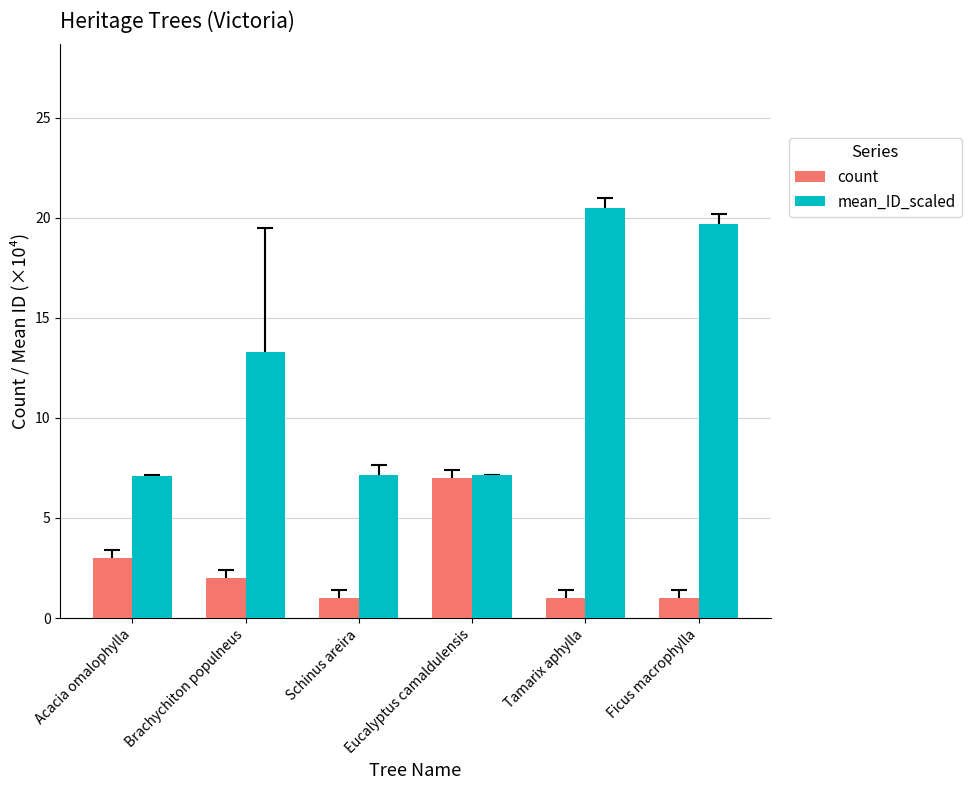

What is the label of the 5th bar from the right?

Brachychiton populneus